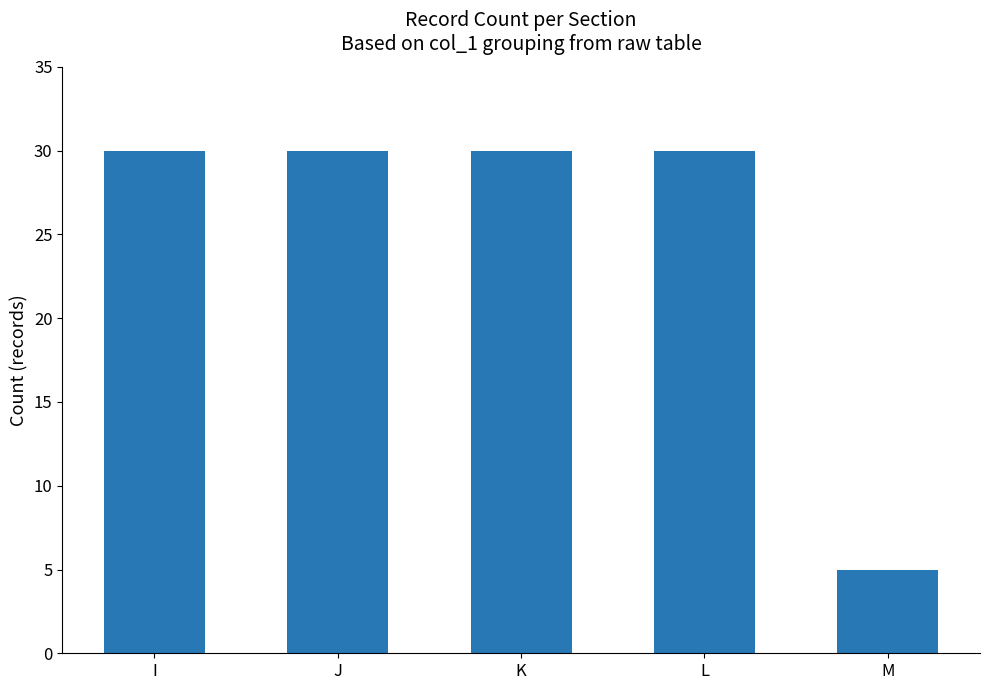

What is the ratio of the value at K to the value at M?

6.0